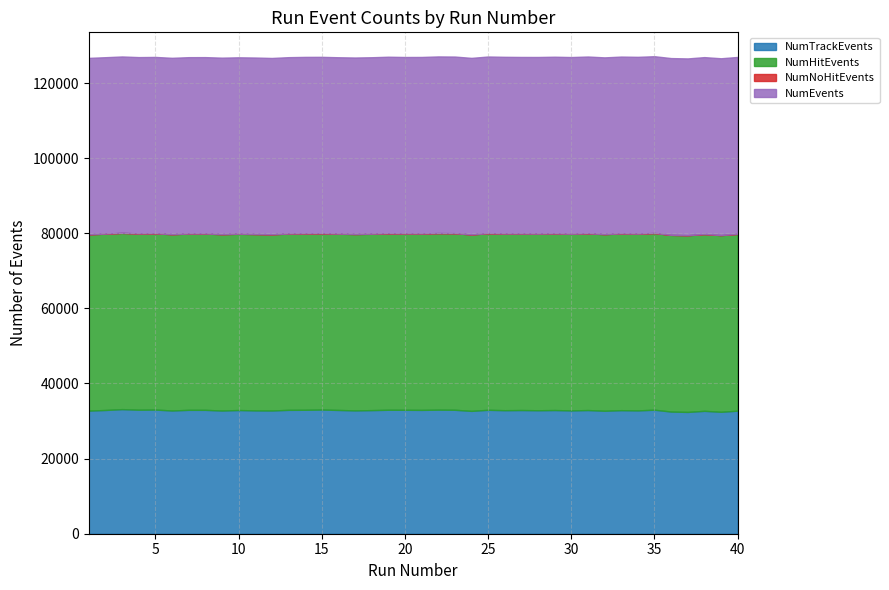

Where is the first local minimum for NumNoHitEvents?

6